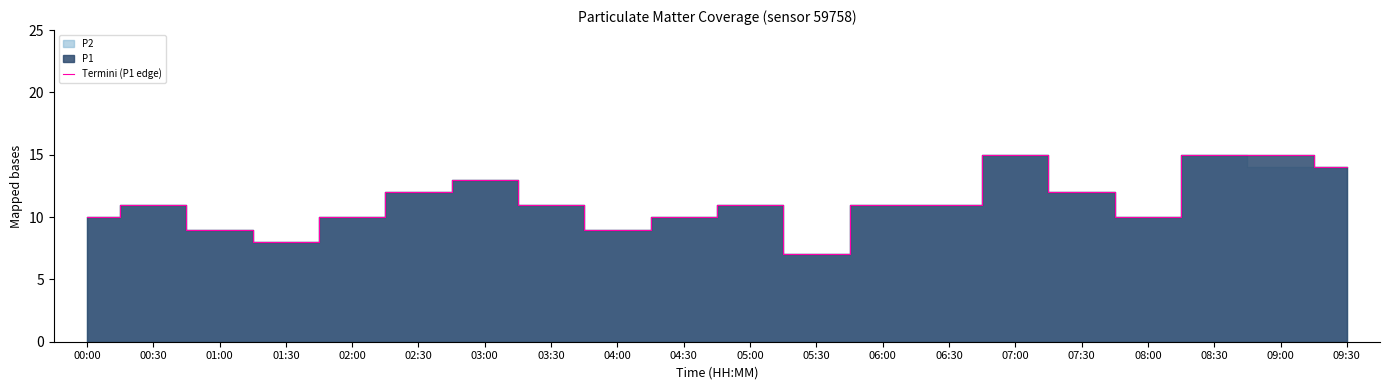

The chart shows a value of 17 at 02:00. True or false?

False